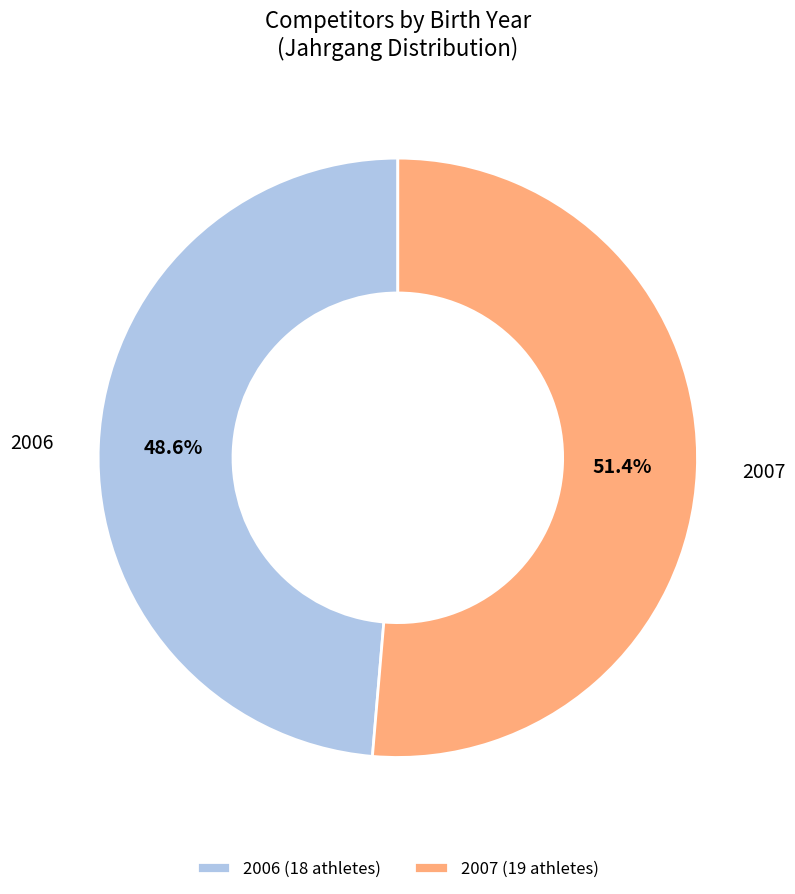

What percentage is the 2006 slice, to the nearest percent?

49%